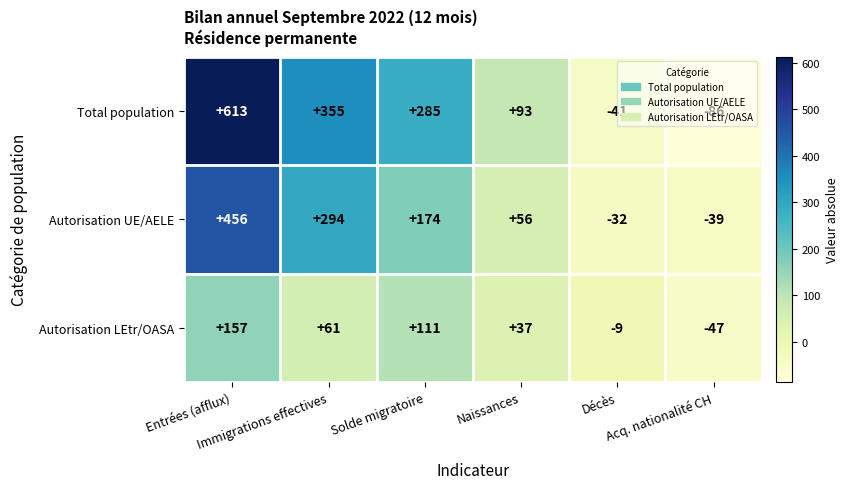

Which series has the largest total across all categories?

Total population